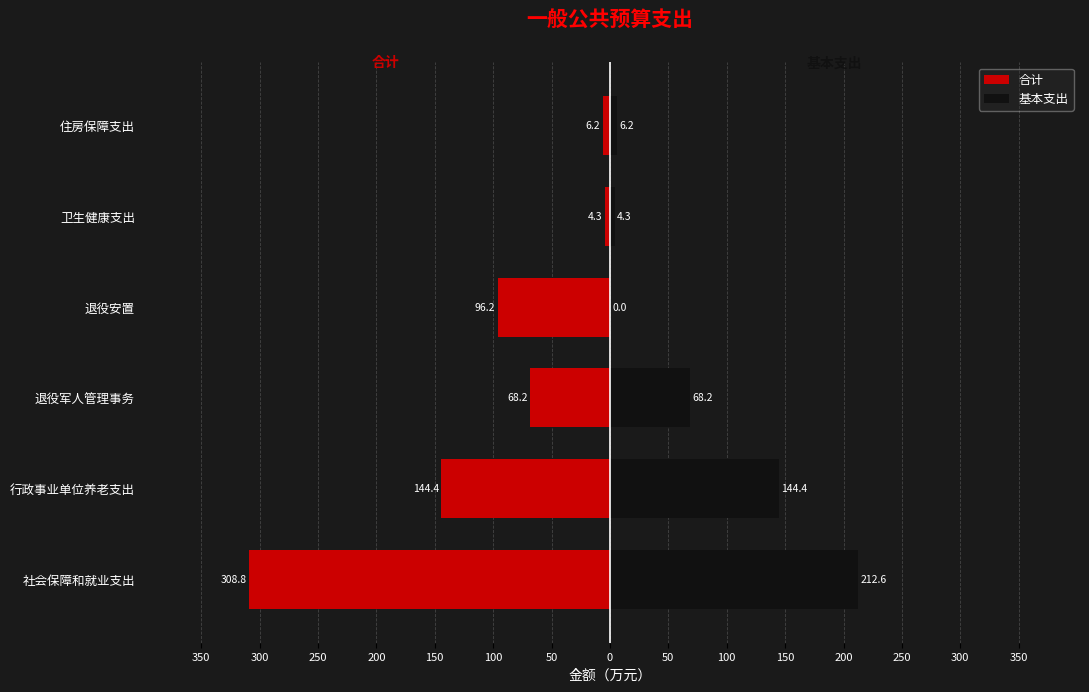

At 退役军人管理事务, list the series in order from largest to smallest.

基本支出, 合计